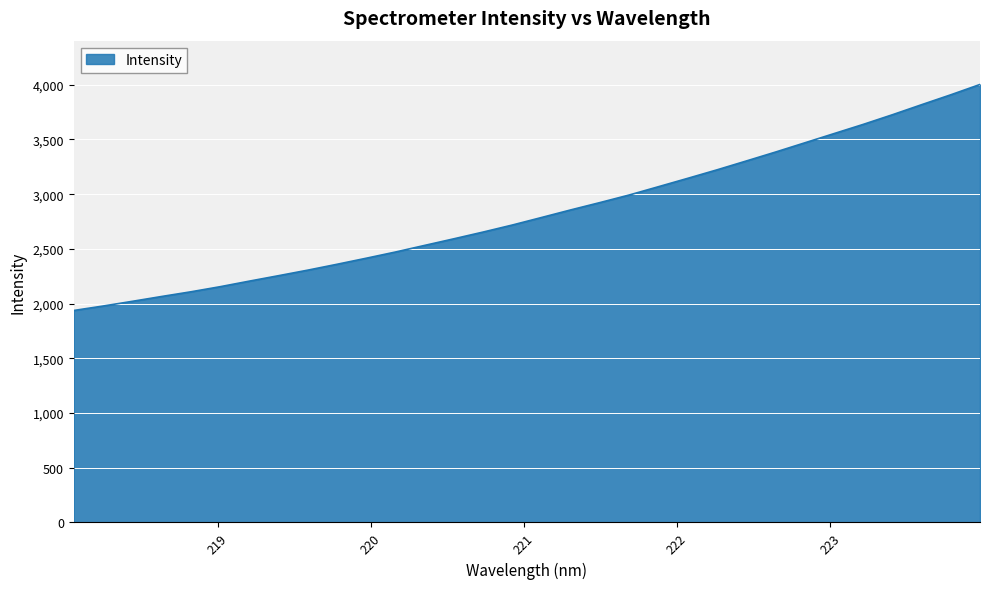

What is the difference between the maximum and minimum values?

2065.3